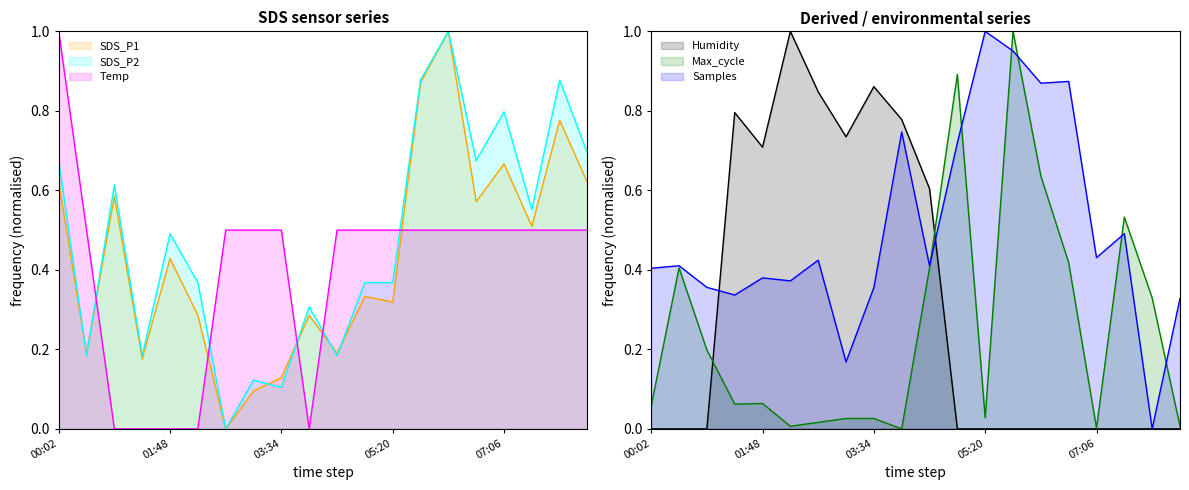

Between which two adjacent categories do Samples and Humidity first intersect?

00:55 and 01:22